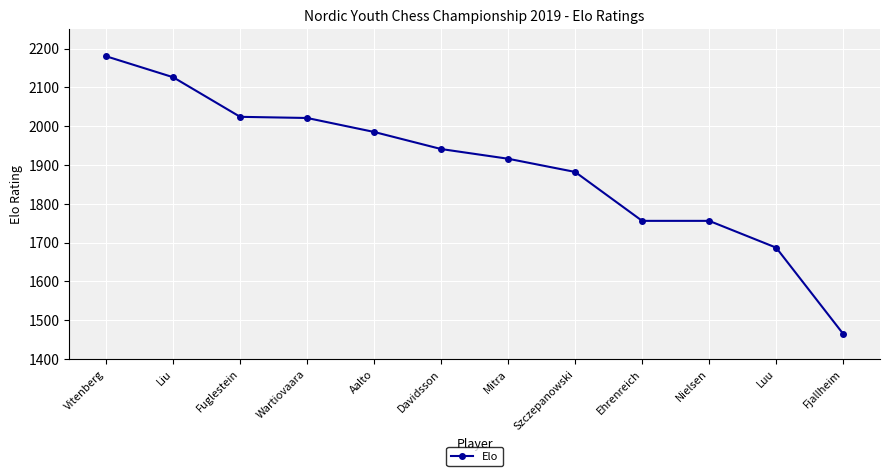

What is the difference between the maximum and second lowest values?

493